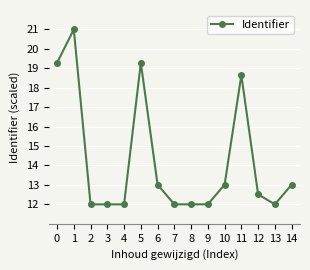

Reading right to left, what are all the values shown in this chart?

14=13.0	13=12.0	12=12.5	11=18.7	10=13.0	9=12.0	8=12.0	7=12.0	6=13.0	5=19.3	4=12.0	3=12.0	2=12.0	1=21.0	0=19.3